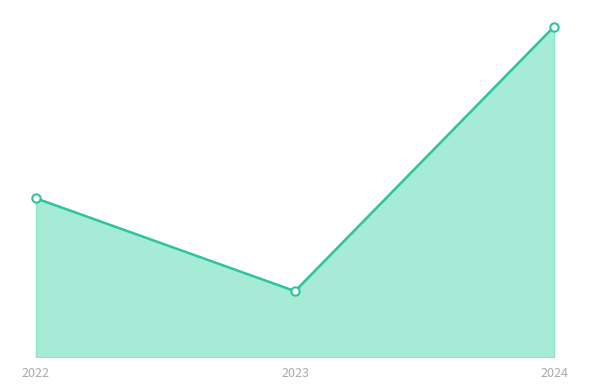

What is the sum of the values at 2024 and 2023?

719927